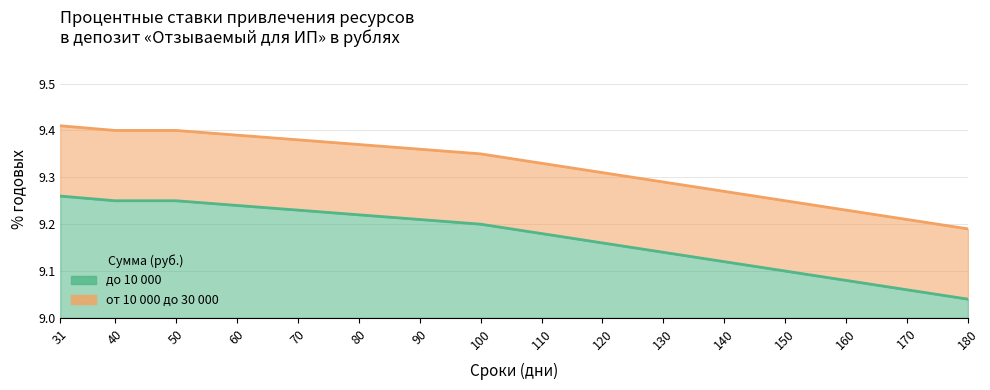

True or false: от 10 000 до 30 000 and до 10 000 cross at least once.

False